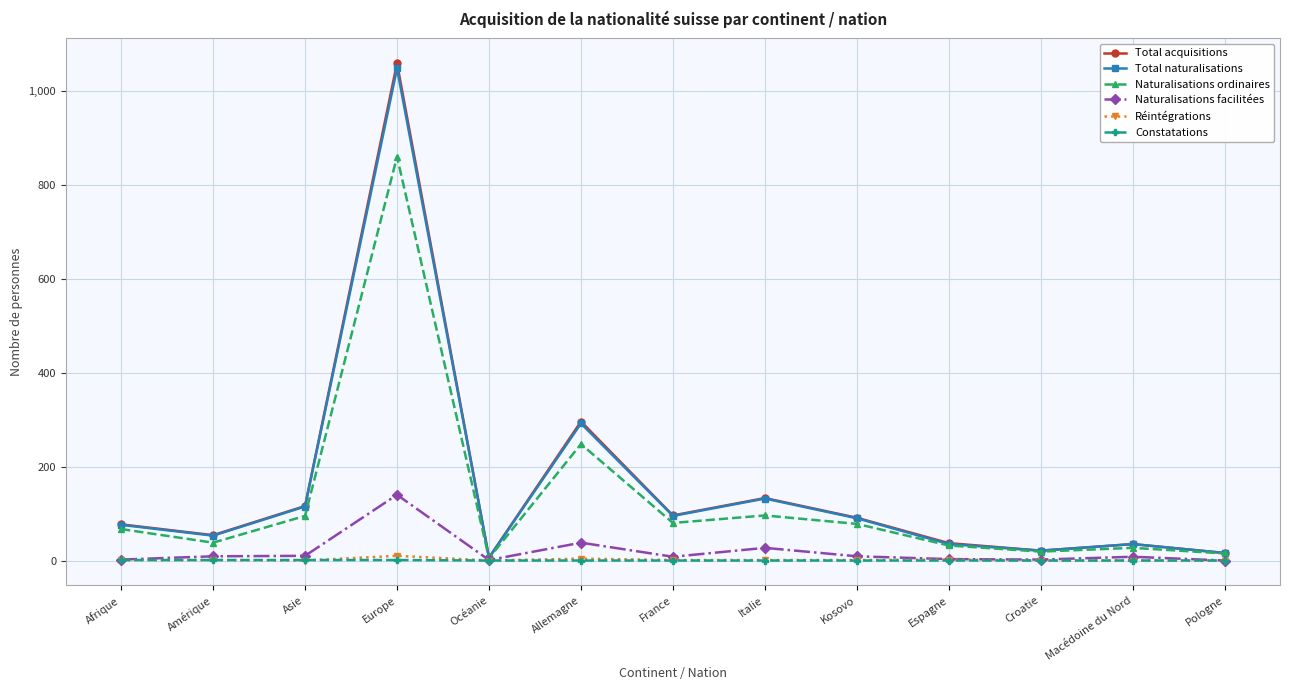

At which category does Naturalisations ordinaires reach its first local peak?

Europe